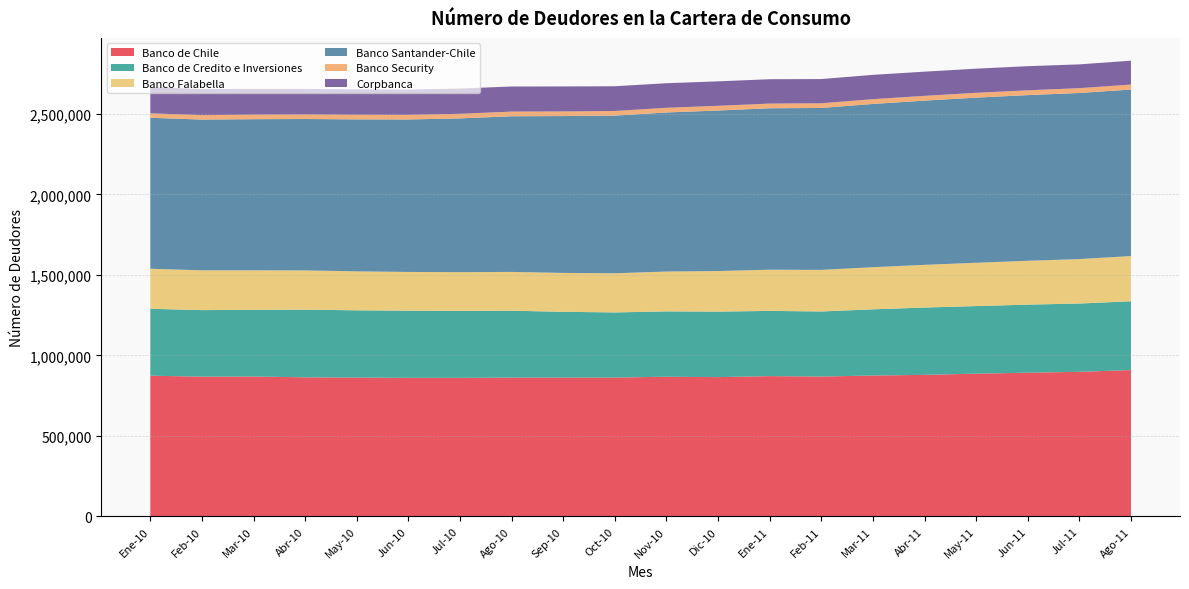

Reading right to left, what are all the values shown in this chart?

Banco de Chile: Ago-11=908803	Jul-11=898042	Jun-11=892494	May-11=886559	Abr-11=879067	Mar-11=875099	Feb-11=868678	Ene-11=871275	Dic-10=865060	Nov-10=867460	Oct-10=862319	Sep-10=862235	Ago-10=861775	Jul-10=860552	Jun-10=860571	May-10=862124	Abr-10=863799	Mar-10=868822	Feb-10=867964	Ene-10=873882
Banco de Credito e Inversiones: Ago-11=427432	Jul-11=424068	Jun-11=422842	May-11=419750	Abr-11=418320	Mar-11=411074	Feb-11=404114	Ene-11=405200	Dic-10=406869	Nov-10=405874	Oct-10=404598	Sep-10=408548	Ago-10=415750	Jul-10=416056	Jun-10=417171	May-10=417822	Abr-10=420504	Mar-10=414476	Feb-10=413441	Ene-10=415589
Banco Falabella: Ago-11=280786	Jul-11=276051	Jun-11=272319	May-11=269112	Abr-11=265062	Mar-11=261639	Feb-11=258399	Ene-11=255801	Dic-10=251972	Nov-10=247567	Oct-10=243135	Sep-10=241513	Ago-10=240965	Jul-10=240403	Jun-10=240637	May-10=242082	Abr-10=243531	Mar-10=245092	Feb-10=247078	Ene-10=248575
Banco Santander-Chile: Ago-11=1034330	Jul-11=1031761	Jun-11=1029072	May-11=1025713	Abr-11=1020053	Mar-11=1014063	Feb-11=1005729	Ene-11=1002729	Dic-10=997139	Nov-10=987956	Oct-10=979340	Sep-10=974259	Ago-10=966915	Jul-10=955093	Jun-10=947151	May-10=944043	Abr-10=940427	Mar-10=938810	Feb-10=936310	Ene-10=937900
Banco Security: Ago-11=30611	Jul-11=29959	Jun-11=29775	May-11=29801	Abr-11=29546	Mar-11=29542	Feb-11=28933	Ene-11=29052	Dic-10=29130	Nov-10=29000	Oct-10=28815	Sep-10=28676	Ago-10=28920	Jul-10=28536	Jun-10=28279	May-10=28386	Abr-10=28099	Mar-10=28009	Feb-10=27457	Ene-10=27688
Corpbanca: Ago-11=148619	Jul-11=147796	Jun-11=149889	May-11=150025	Abr-11=150326	Mar-11=151087	Feb-11=150529	Ene-11=151362	Dic-10=151998	Nov-10=152765	Oct-10=153569	Sep-10=155317	Ago-10=155827	Jul-10=156772	Jun-10=157215	May-10=157856	Abr-10=158784	Mar-10=160170	Feb-10=161879	Ene-10=163622